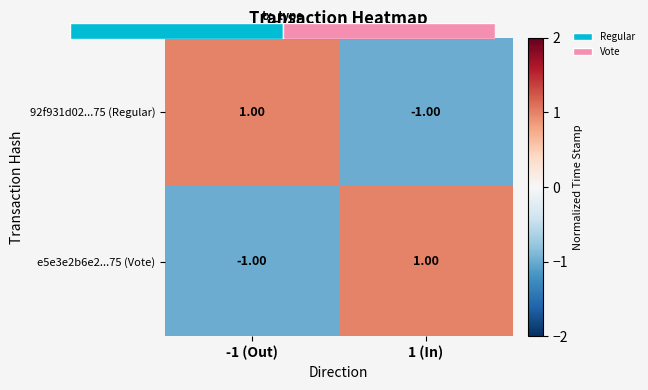

Is the value of 92f931d02...75 (Regular) at 1 (In) greater than the value of e5e3e2b6e2...75 (Vote) at 1 (In)?

No